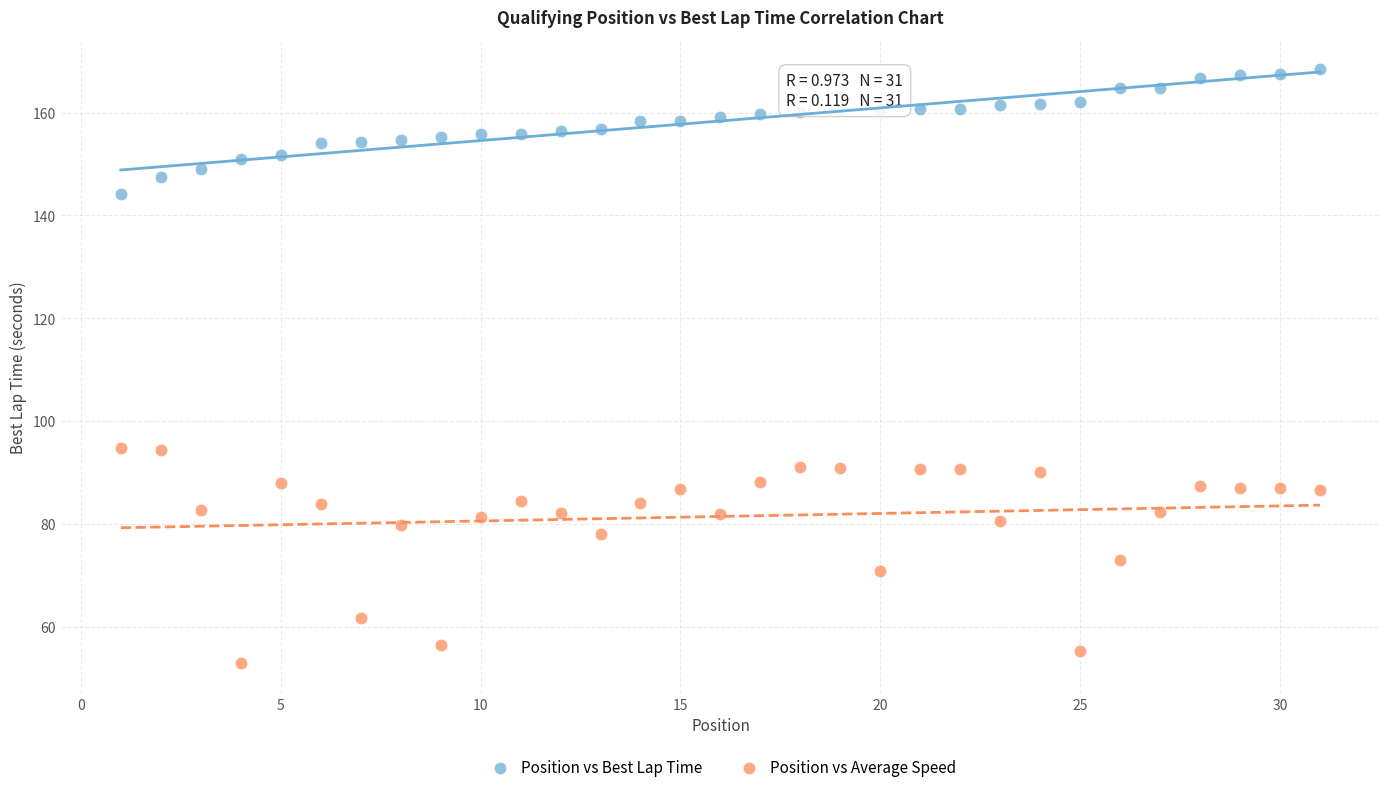

Which series has the largest Y range (max minus min)?

Position vs Average Speed